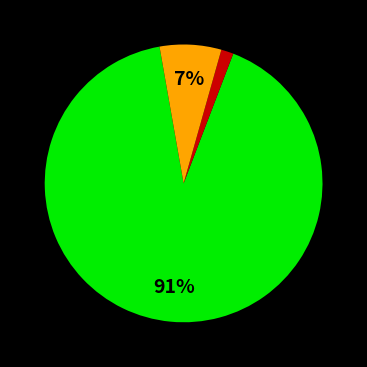

Is there any slice that represents more than half of the pie?

Yes